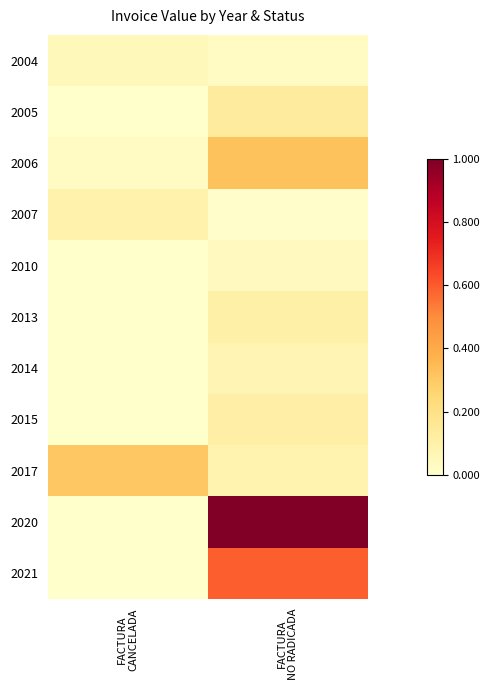

Between FACTURA
NO RADICADA and FACTURA
CANCELADA, which is larger?

FACTURA
CANCELADA